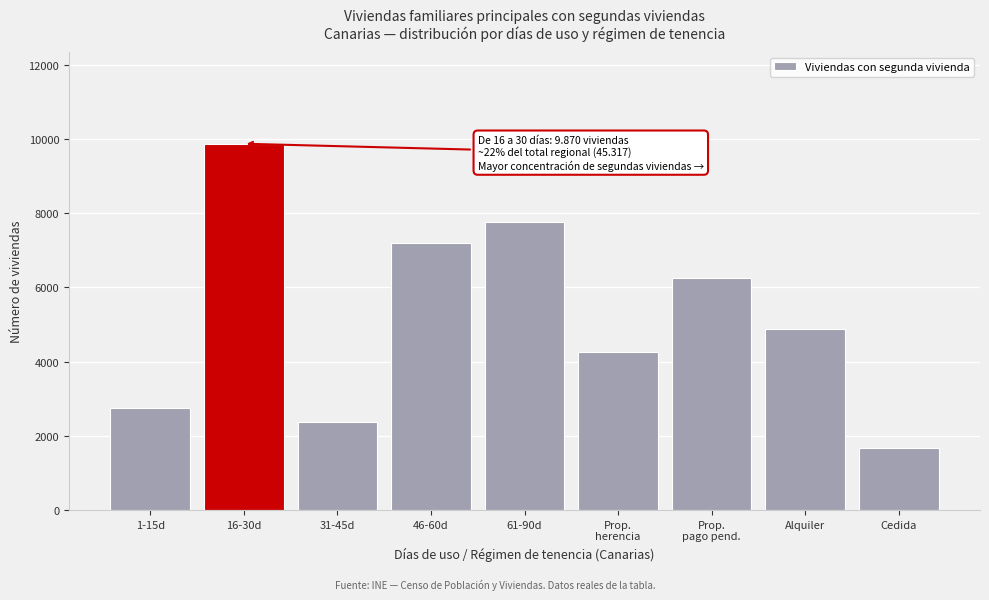

Reading right to left, list all the values displayed in this chart.

1661	4889	6252	4270	7759	7191	2361	9870	2738